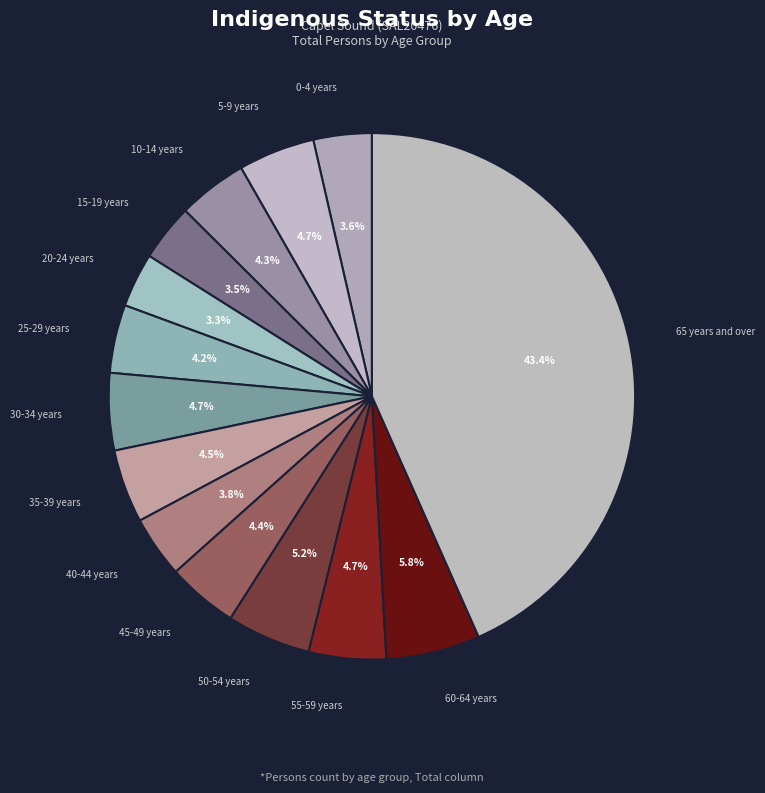

Does any single category account for the majority?

No